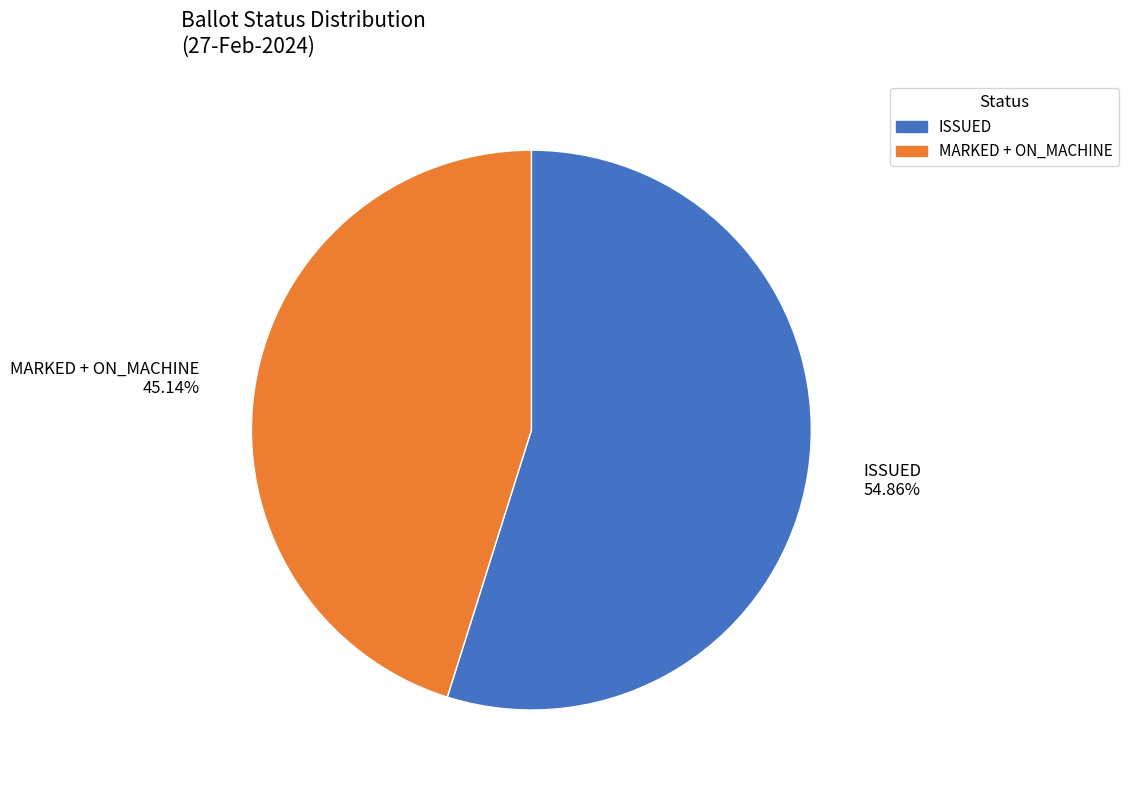

To the nearest percent, what is the average slice percentage?

50%